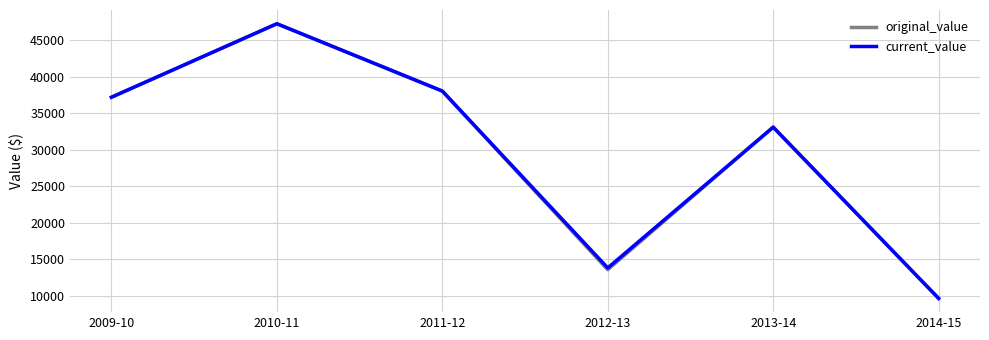

The value of original_value at 2011-12 is 9202.6. True or false?

False